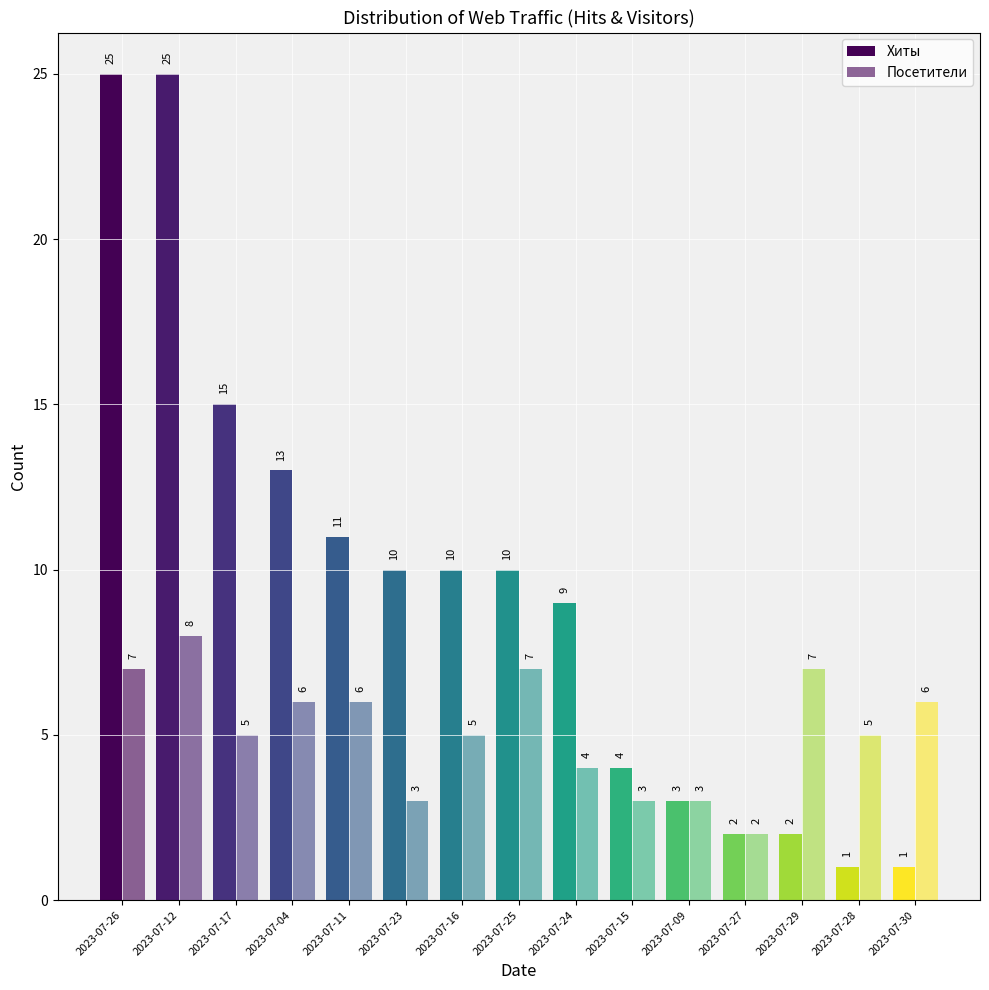

How many groups of bars are there?

15